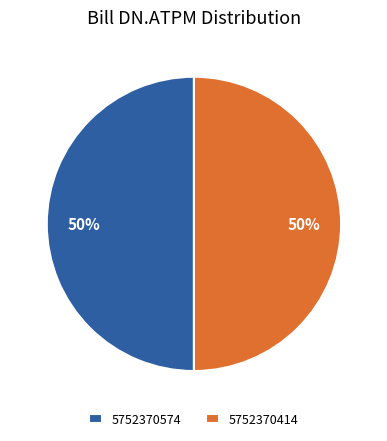

To the nearest percent, what is the average slice percentage?

50%